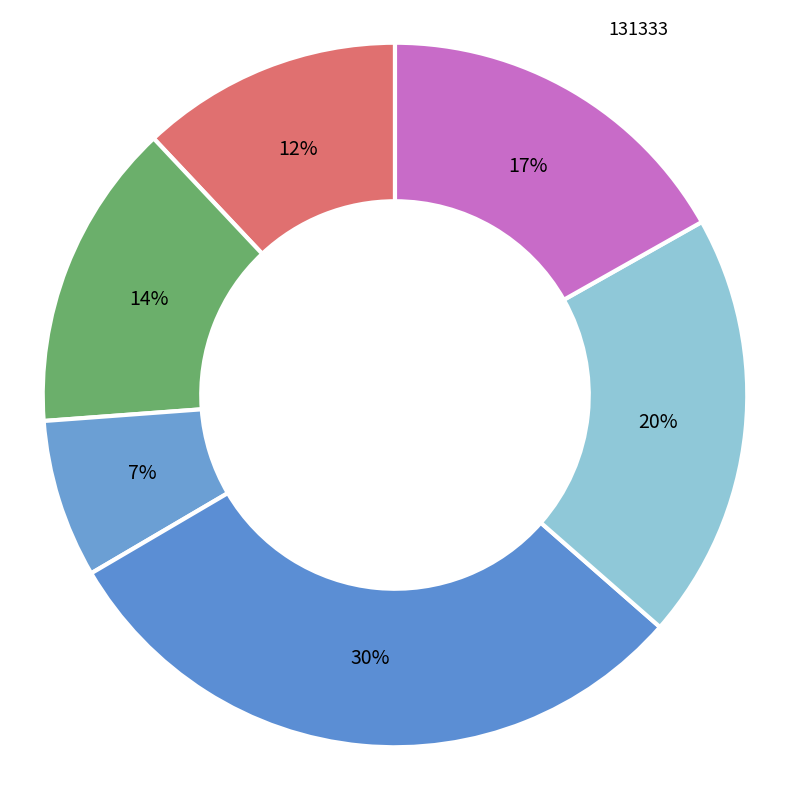

True or false: 131307 accounts for 12% of the total.

True